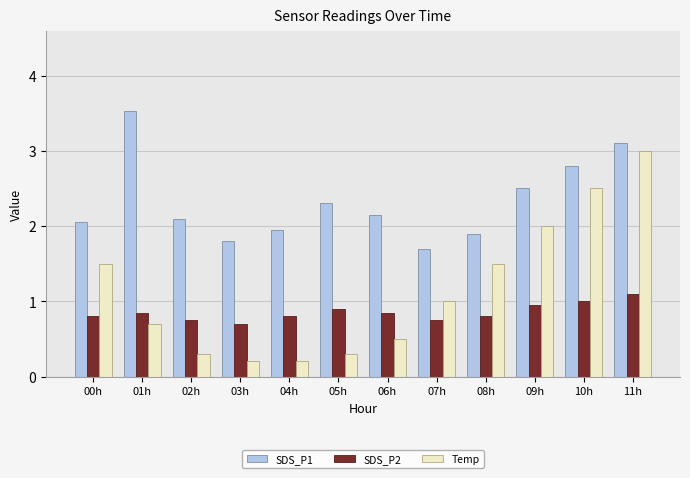

What is the average value of the Temp series?

1.1